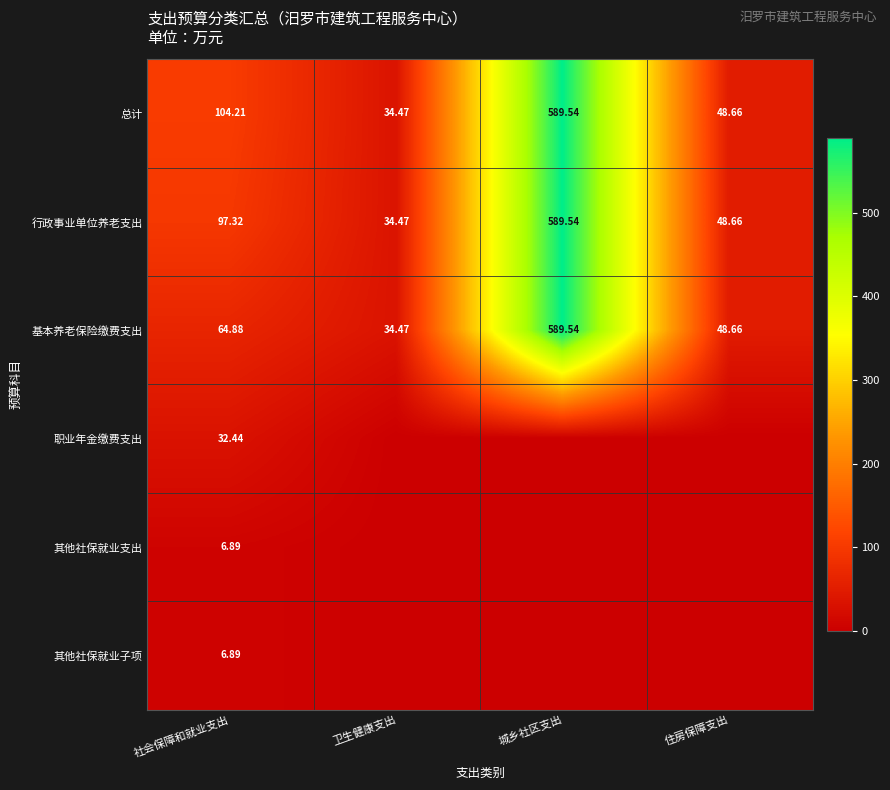

What is the difference between the 行政事业单位养老支出 values at 卫生健康支出 and 城乡社区支出?

555.1